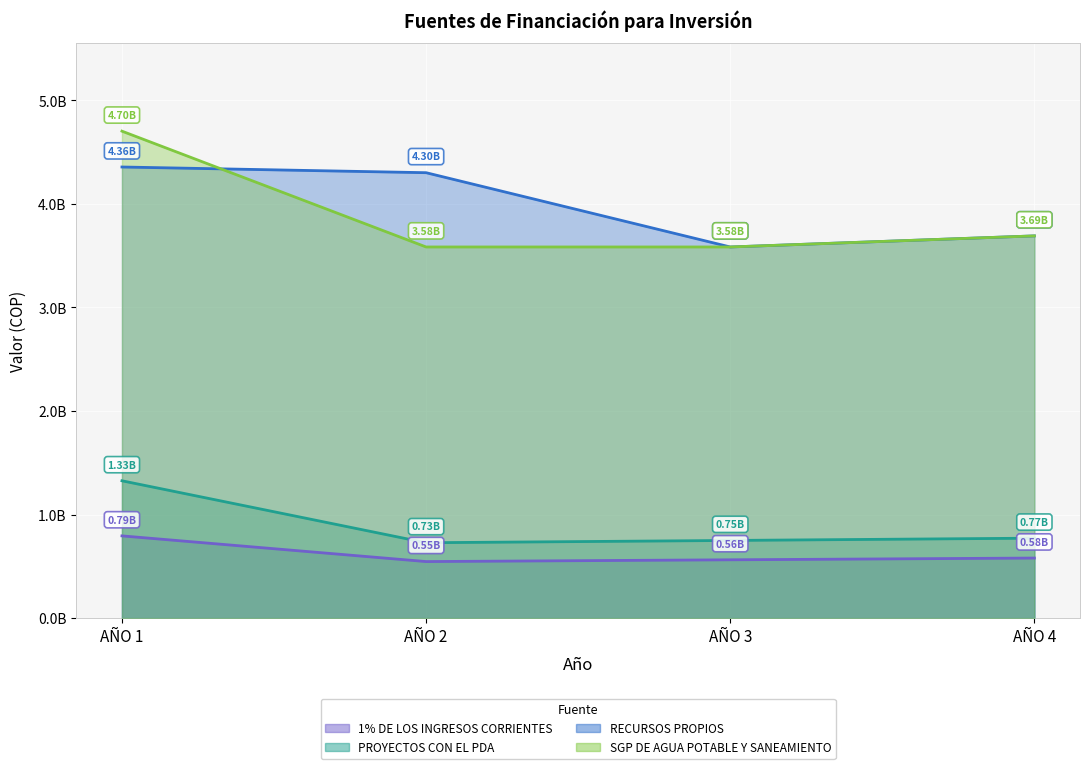

What is the sum of the RECURSOS PROPIOS values at AÑO 3 and AÑO 4?

7273000000